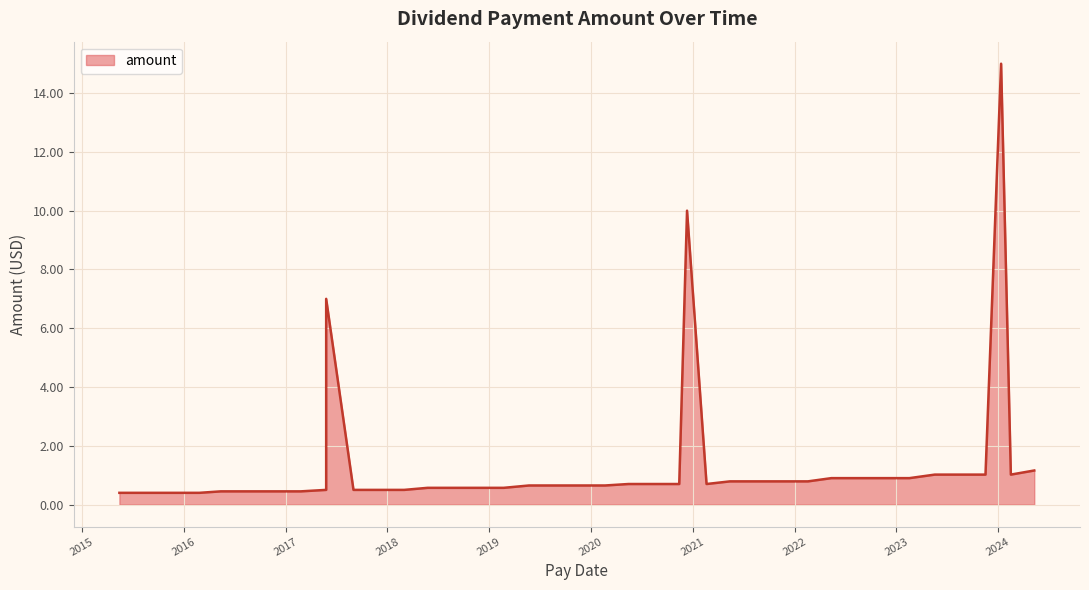

What is the sum of the values at 2018-09-14 and 2020-02-21?

1.2